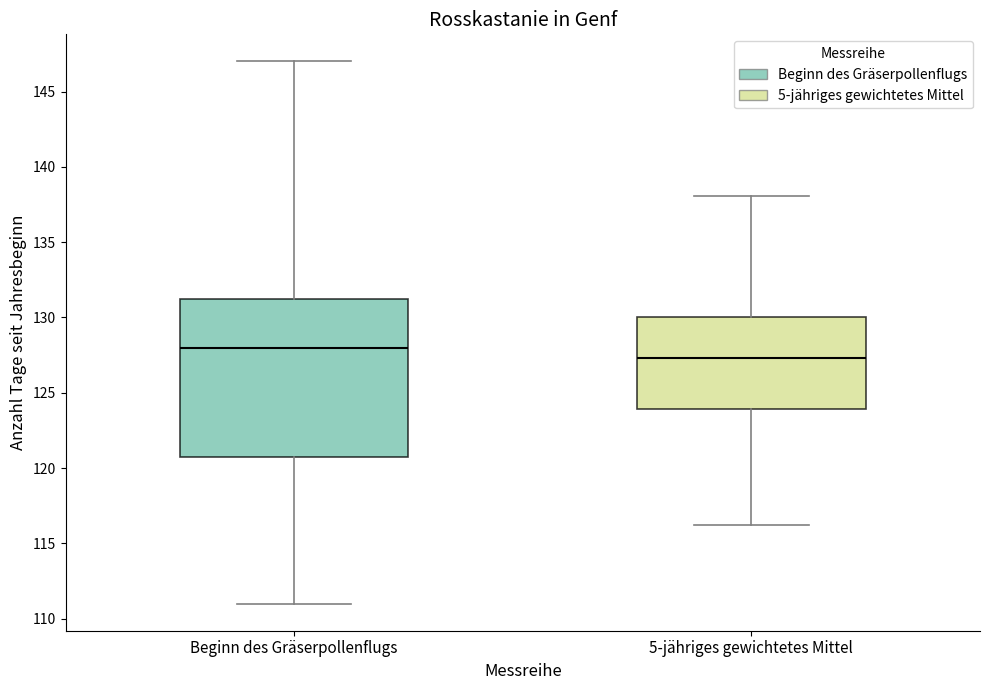

Reading left to right, read every box against the y-axis: the position of its median line, the range the box covers, and the ends of its whiskers. The values are not printed on the chart, so give them approximately, as read against the axis.

Beginn des Gräserpollenflugs: median 128.0, box 121.0 to 131.5, whiskers 111.0 to 147.0
5-jähriges gewichtetes Mittel: median 127.5, box 124.0 to 130.0, whiskers 116.0 to 138.0